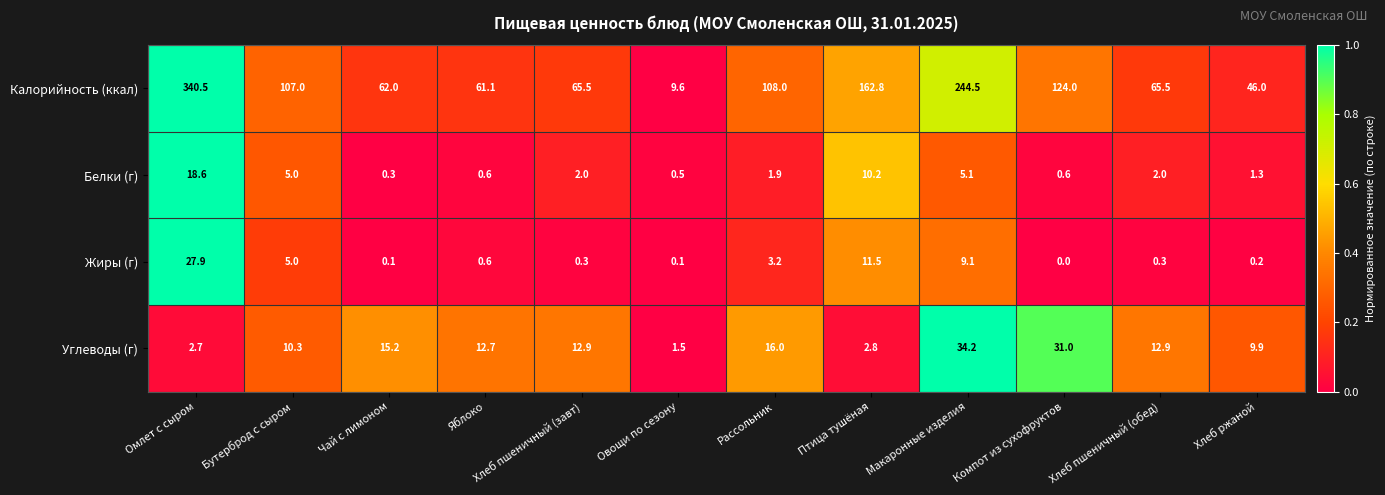

At how many categories does at least one series exceed 0?

12